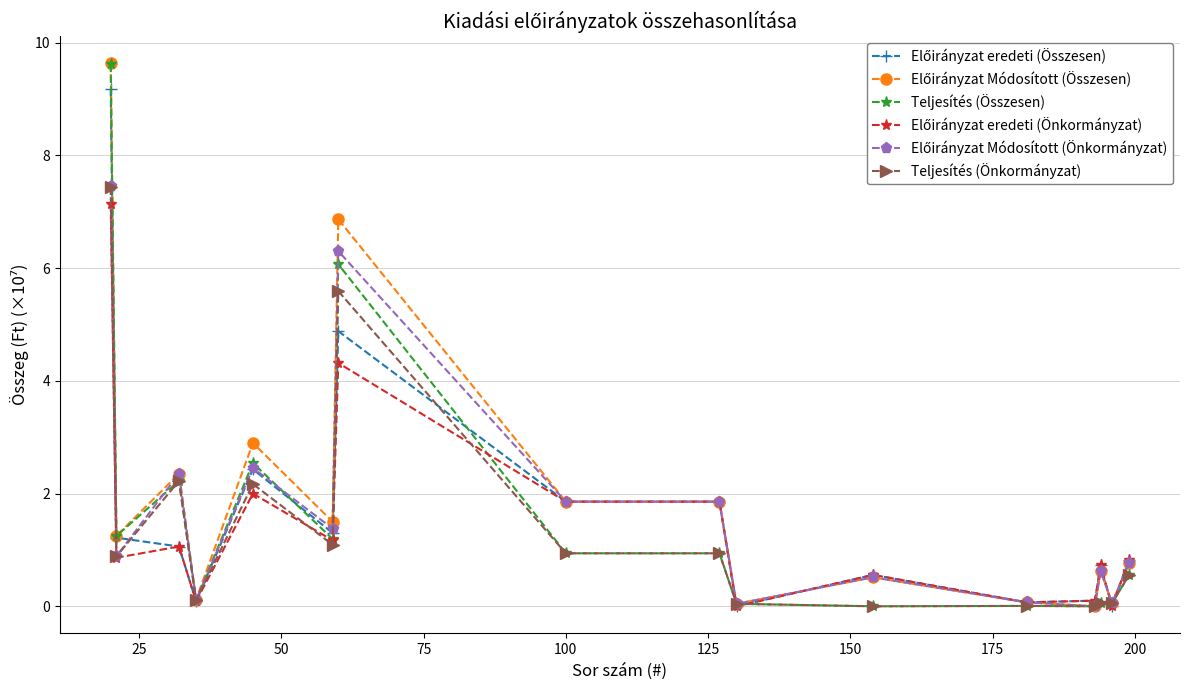

What is the value of the Teljesítés (Összesen) point at the 7th from the left?

6.1